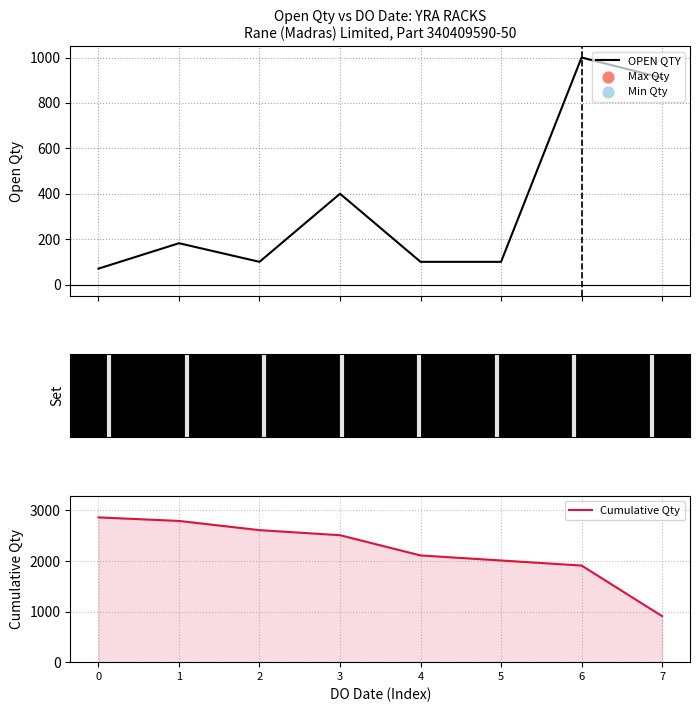

At which category is the sum across all series the highest?

1